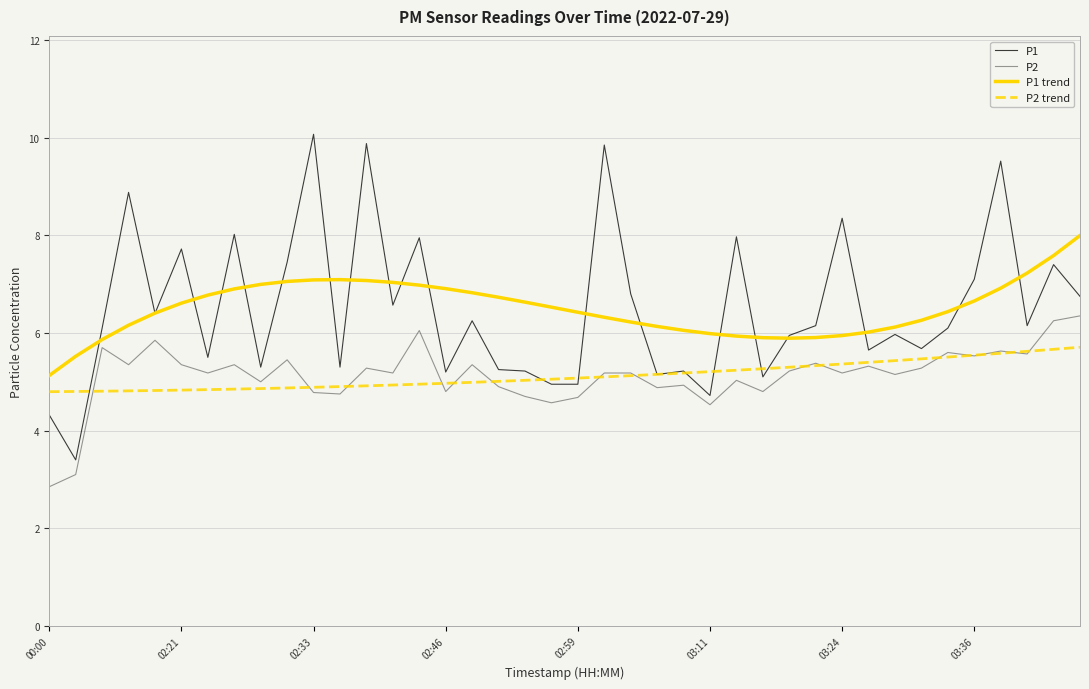

True or false: P1 and P2 trend intersect in this chart.

True